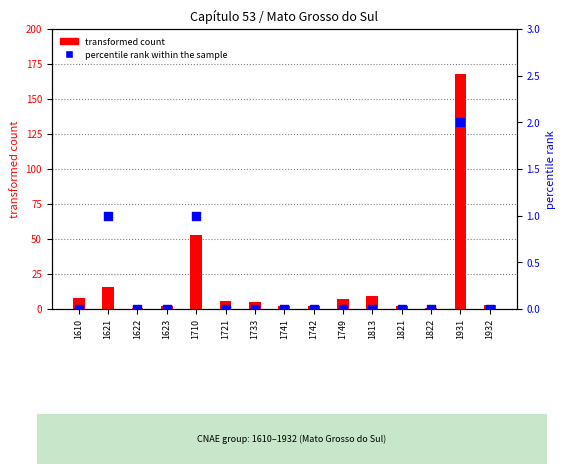

Which series has the largest total across all categories?

transformed count